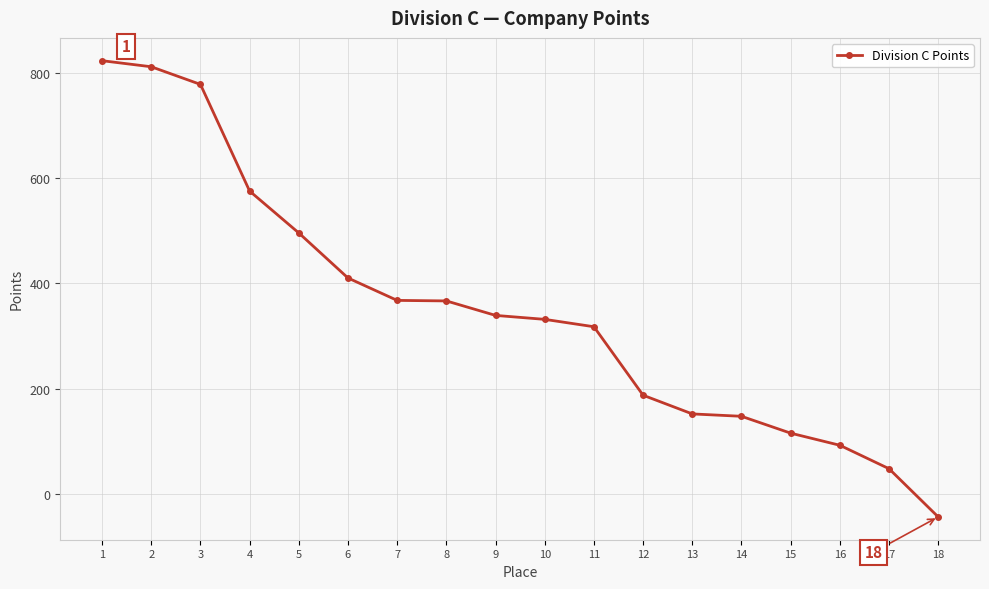

What is the value of the 16th point from the left?

92.5